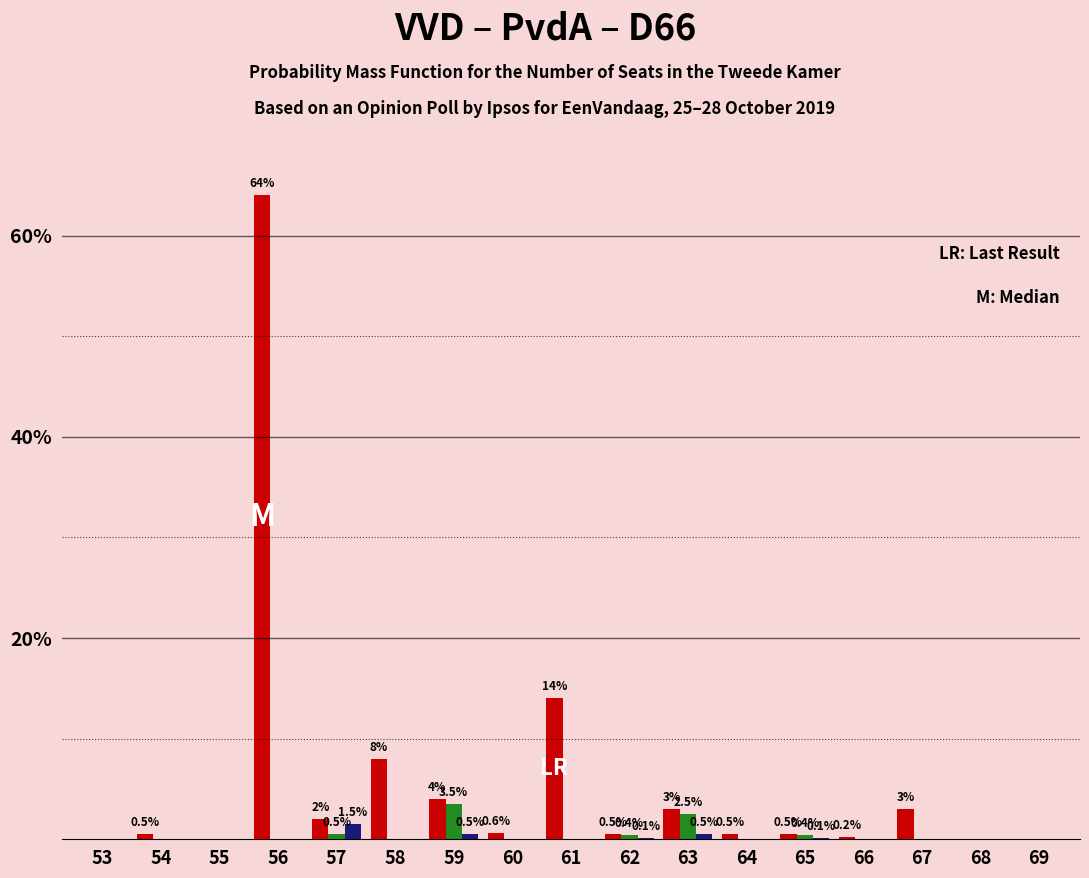

At which category is the sum across all series the highest?

56